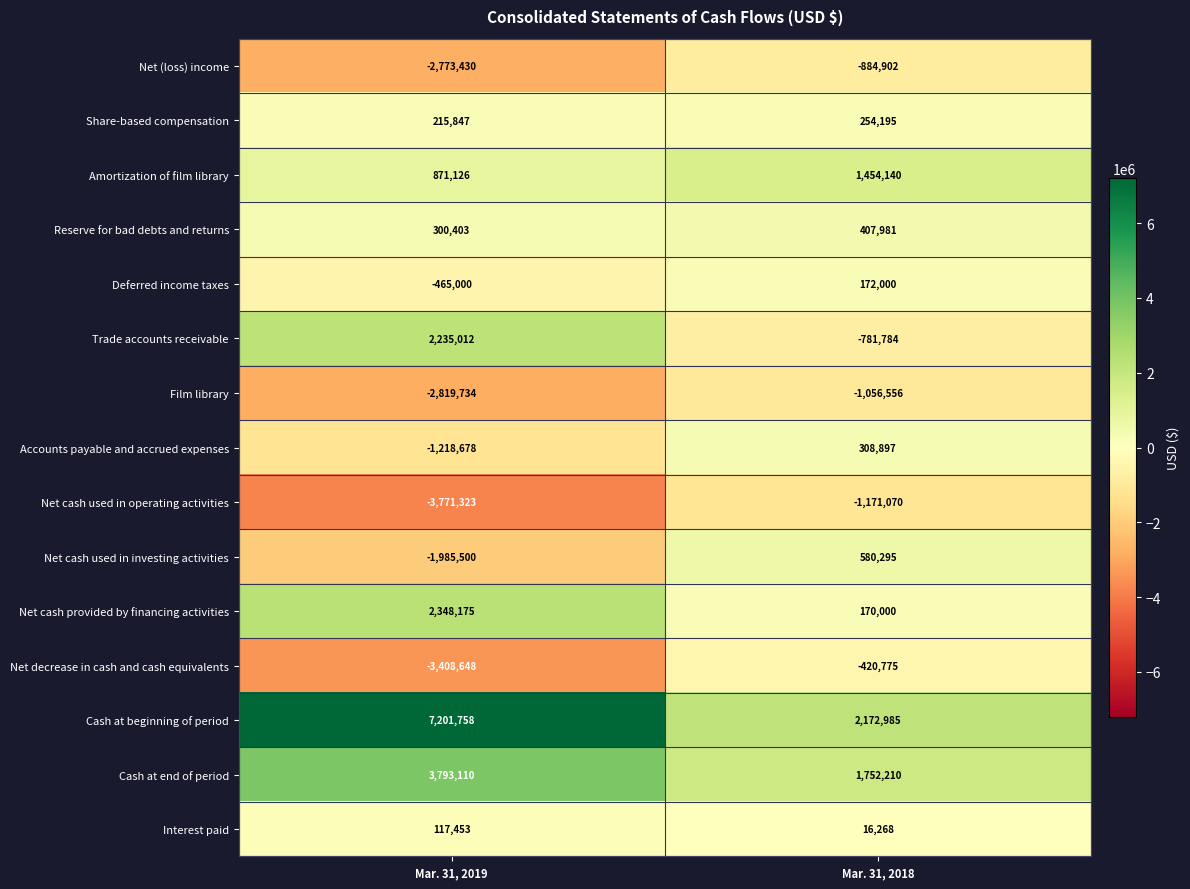

What is the difference between the Amortization of film library values at Mar. 31, 2018 and Mar. 31, 2019?

583014